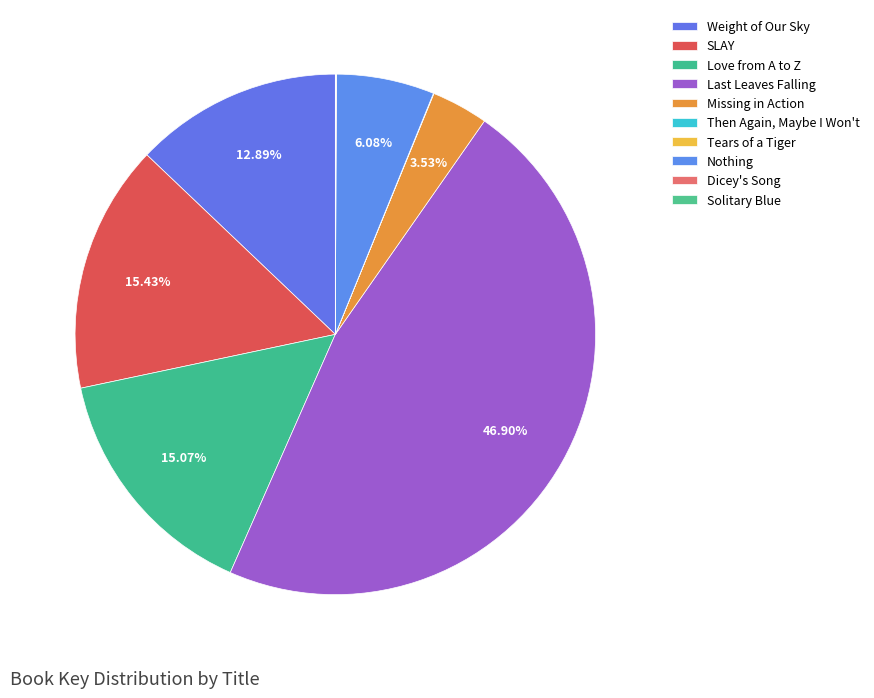

What is the smallest slice in the pie chart?

Tears of a Tiger